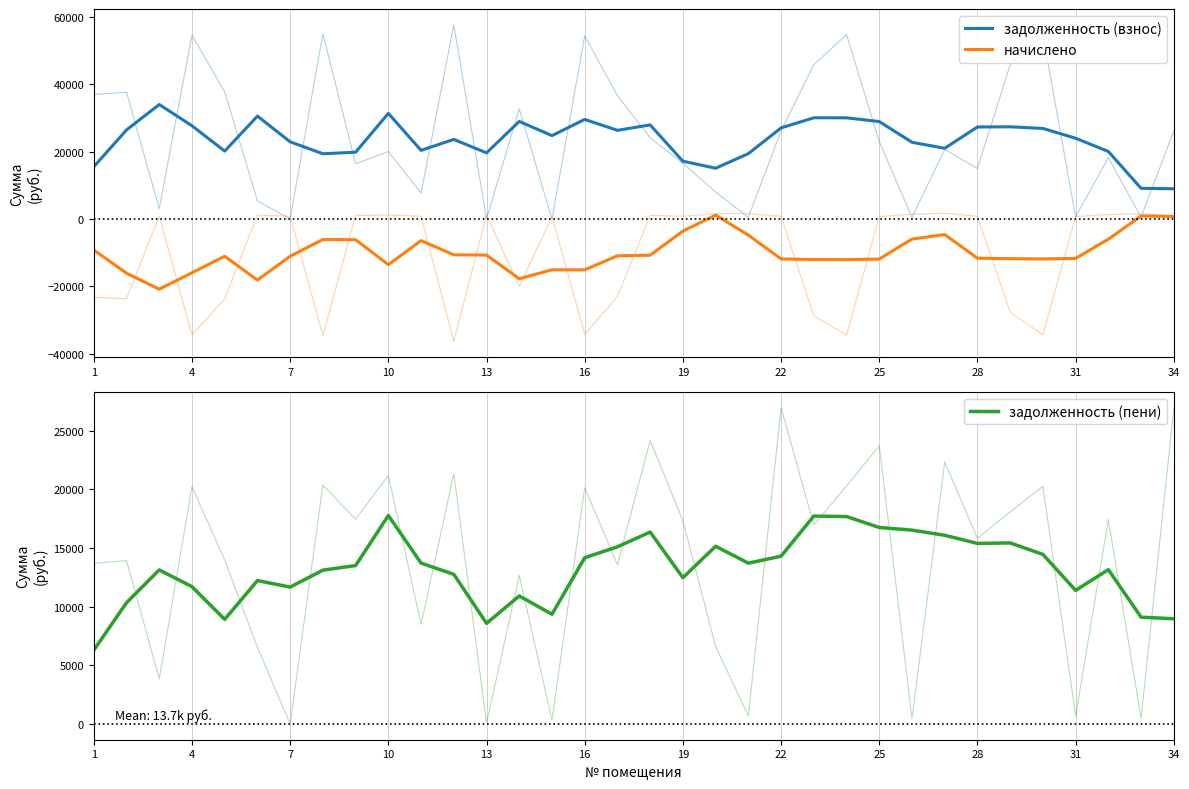

At 4, list the series in order from largest to smallest.

задолженность (взнос), задолженность (пени), начислено